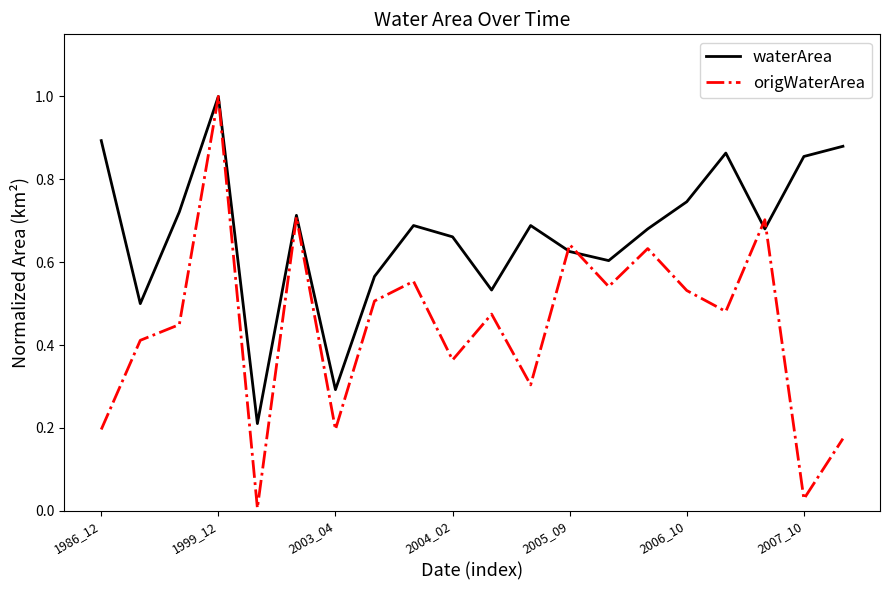

List the series in order of their overall mean, lowest first.

origWaterArea, waterArea